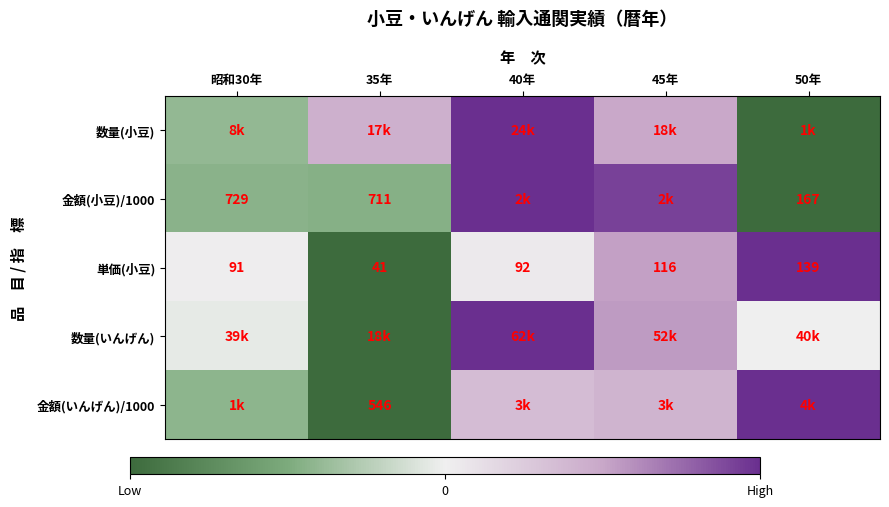

Is the value of 単価(小豆) at 40年 greater than the value of 金額(いんげん)/1000 at 35年?

No